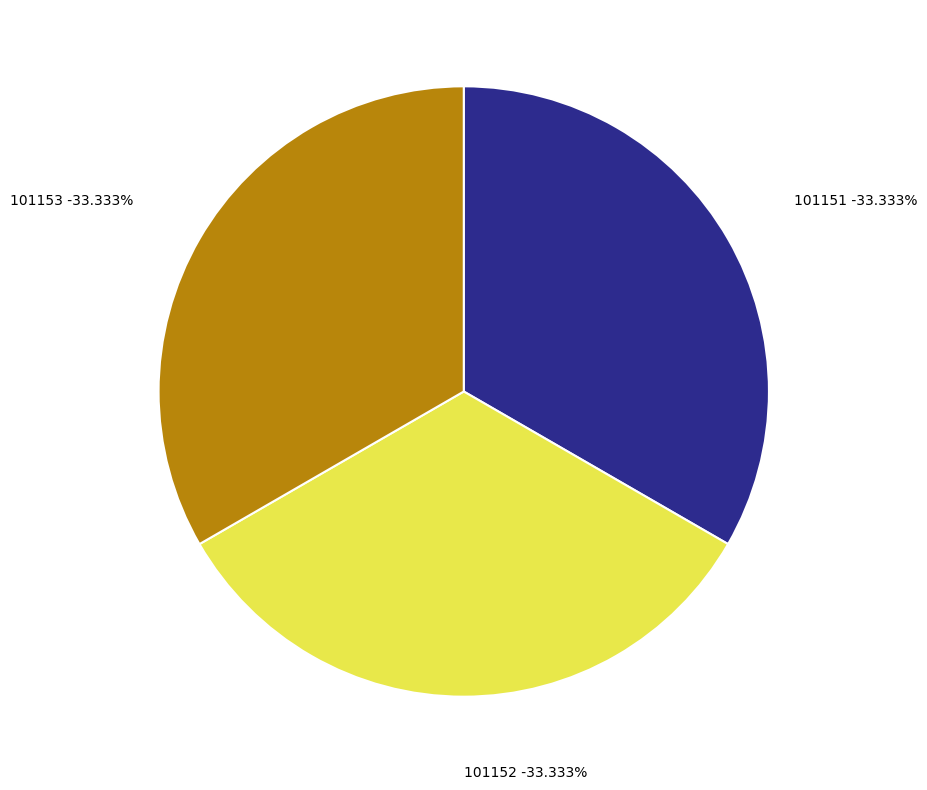

Which slice is the largest?

101153